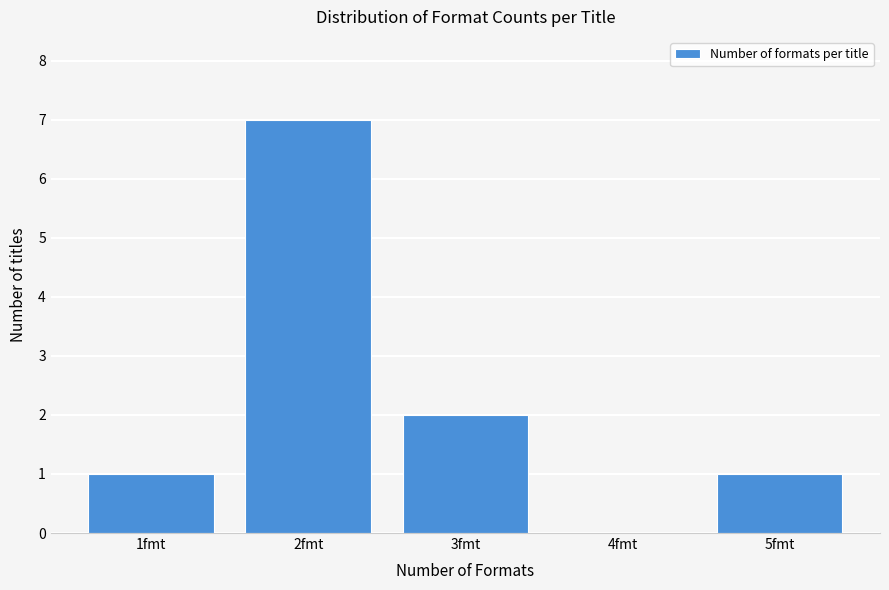

Reading right to left, what are all the values shown in this chart?

5fmt=1	4fmt=0	3fmt=2	2fmt=7	1fmt=1